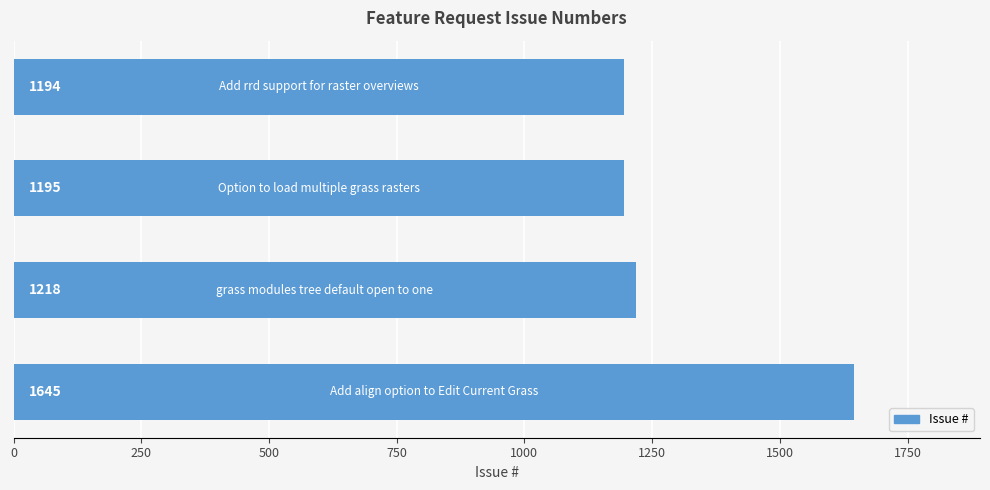

Count the number of categories in the chart.

4